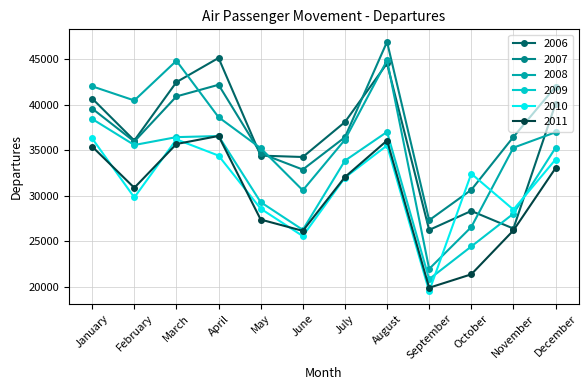

At which label does 2008 first exceed 36987?

January